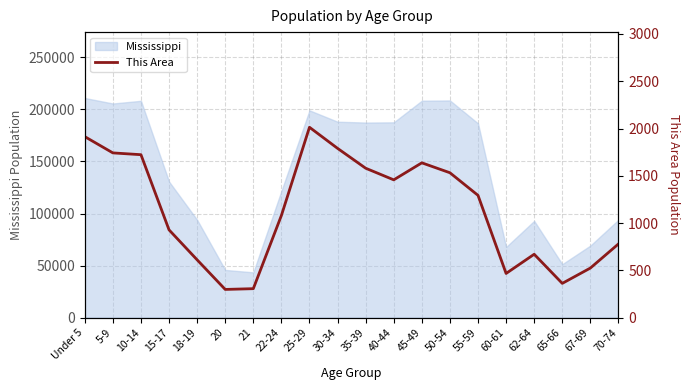

Does the chart have visible grid lines?

Yes